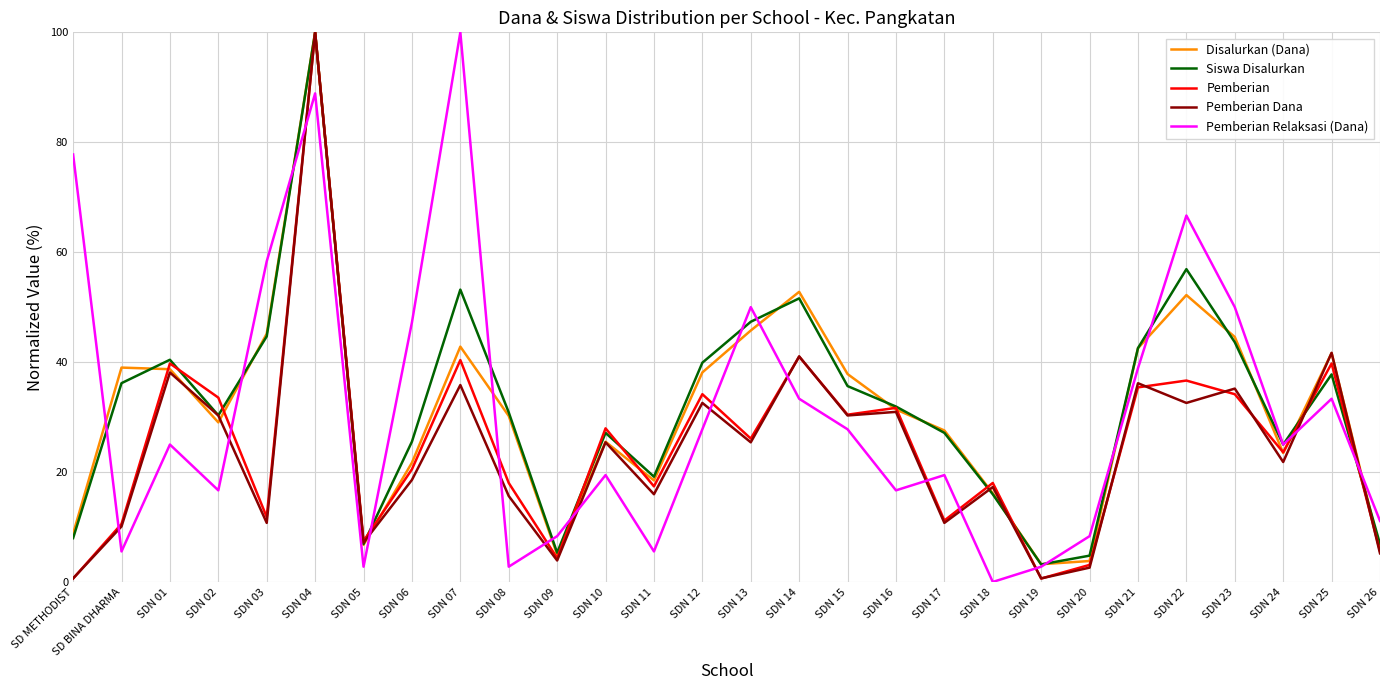

How many lines are shown in the chart?

5